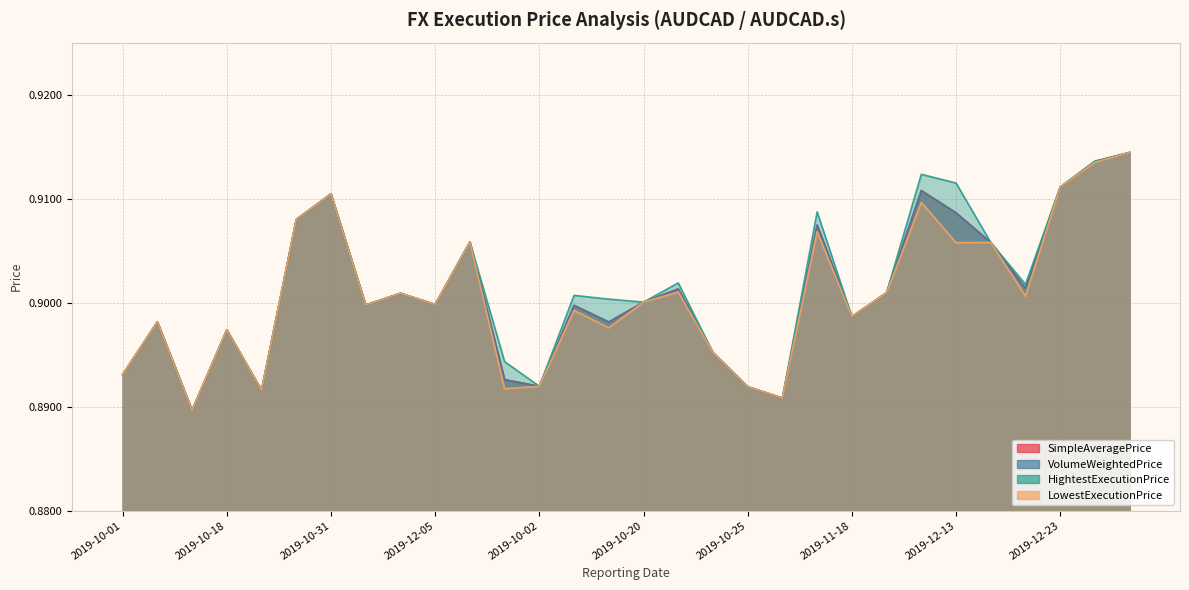

How many series are shown in this chart?

4